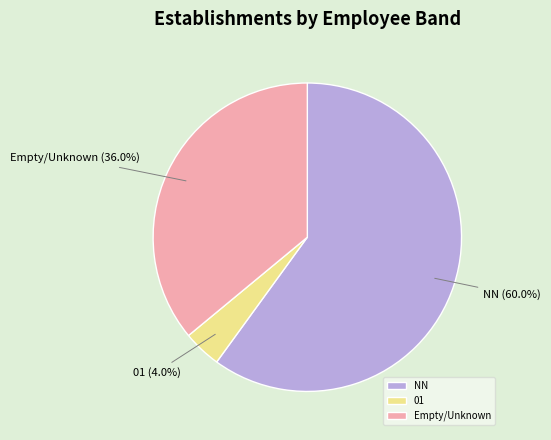

What portion of the pie excludes NN?

40.0%